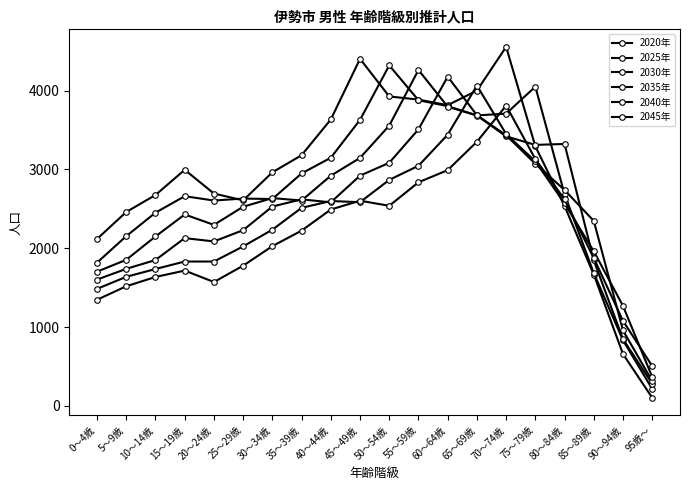

How many interior local valleys does the 2045年 series have?

2